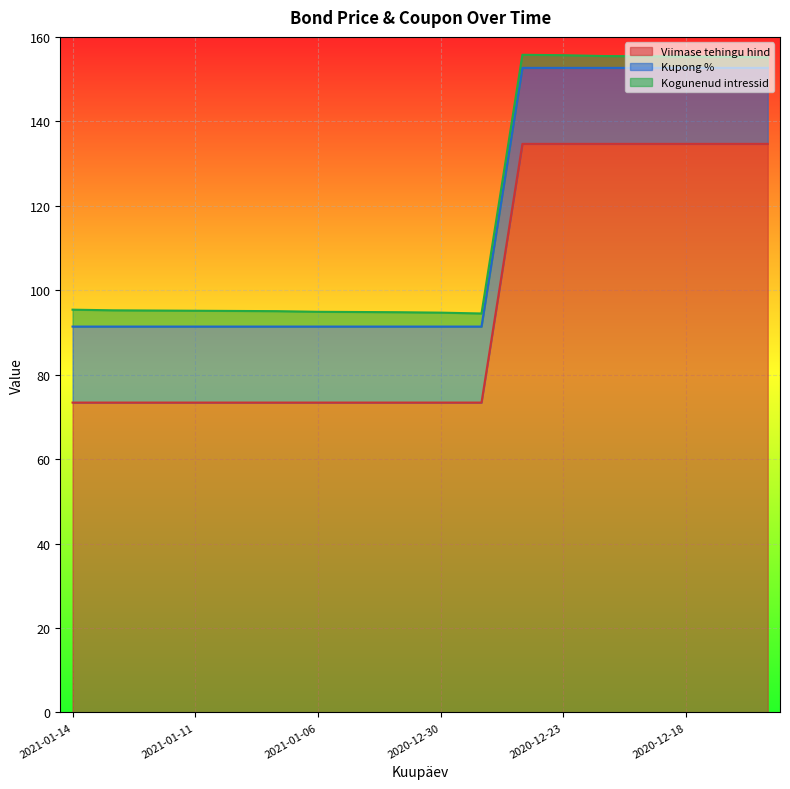

Rank the categories by Viimase tehingu hind value from highest to lowest.

2020-12-28, 2020-12-23, 2020-12-22, 2020-12-21, 2020-12-18, 2020-12-17, 2020-12-16, 2021-01-14, 2021-01-13, 2021-01-12, 2021-01-11, 2021-01-08, 2021-01-07, 2021-01-06, 2021-01-05, 2021-01-04, 2020-12-30, 2020-12-29